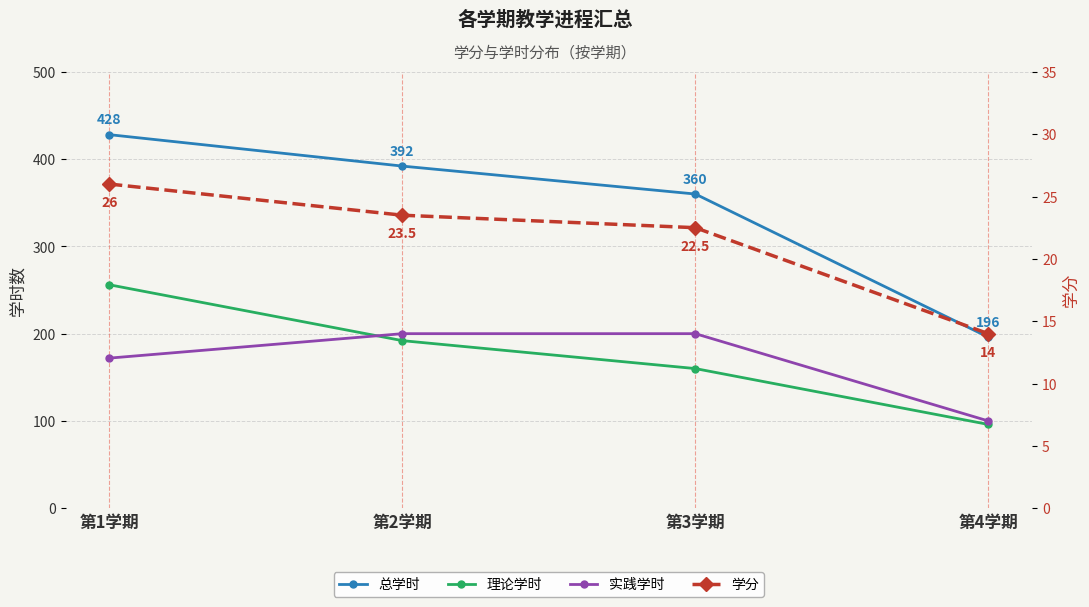

What is the label of the 4th point from the left?

第4学期